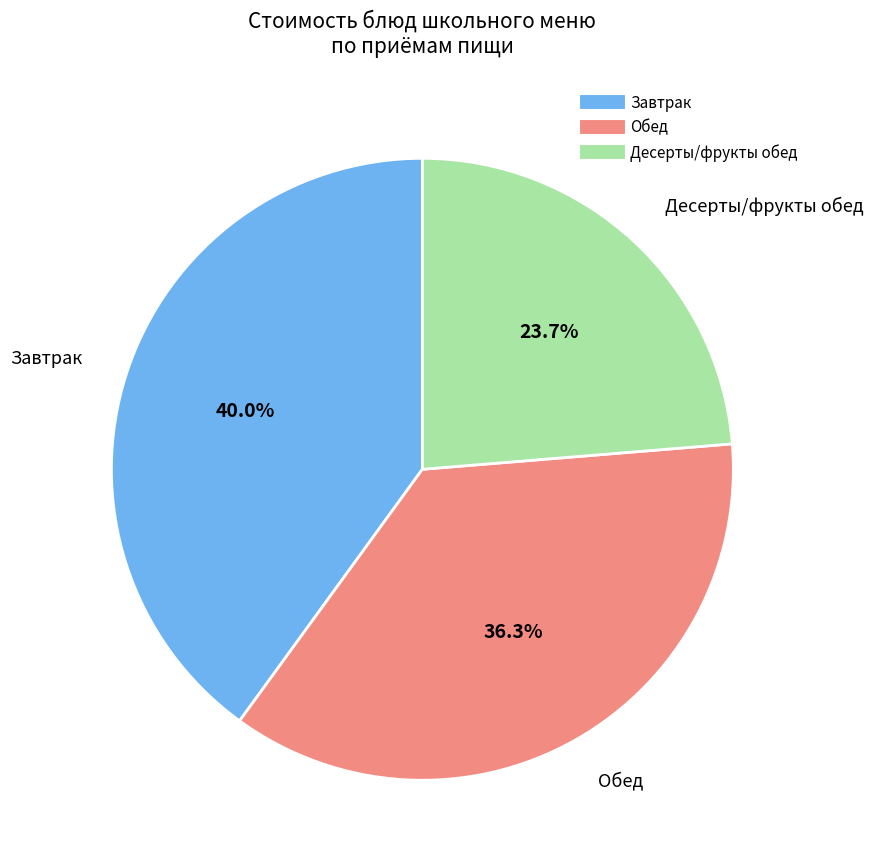

Is there a majority slice in this chart?

No